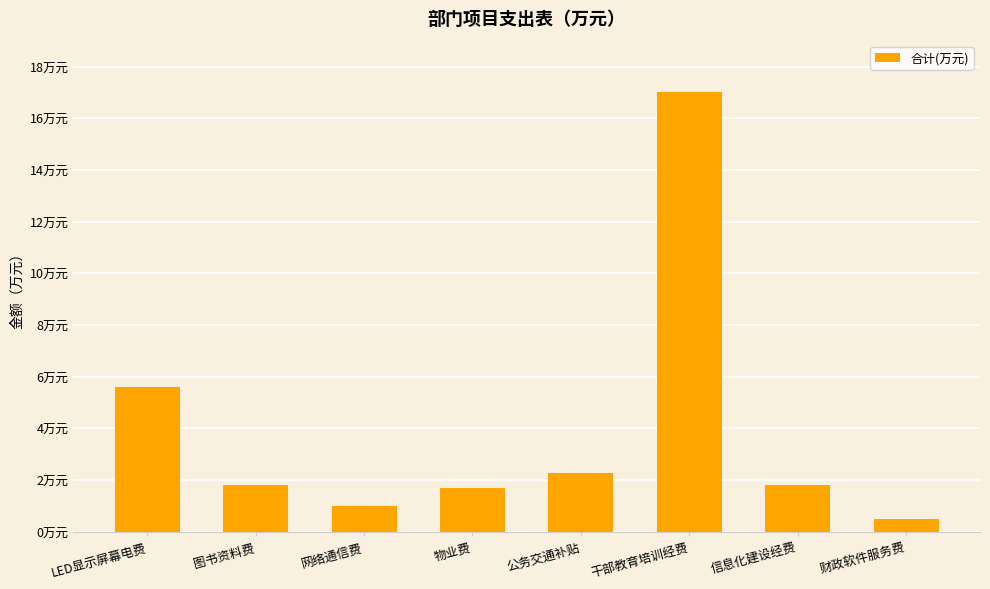

What is the difference between the values at LED显示屏幕电费 and 干部教育培训经费?

11.4